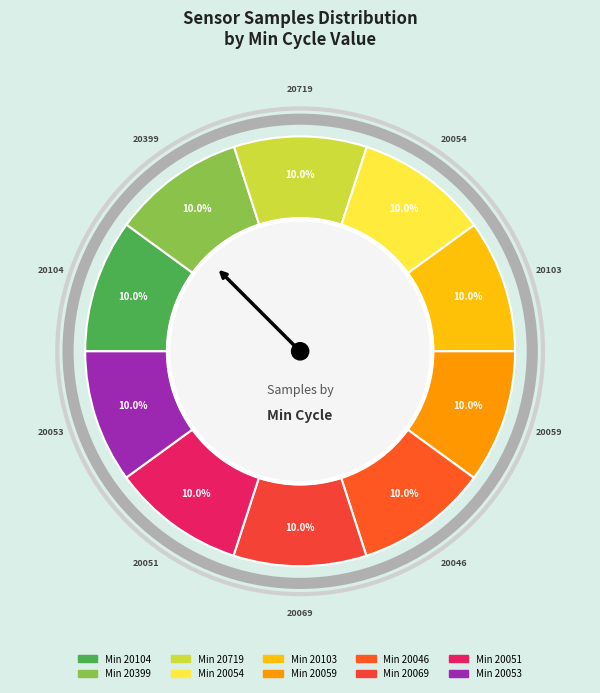

How many slices are in this pie chart?

10